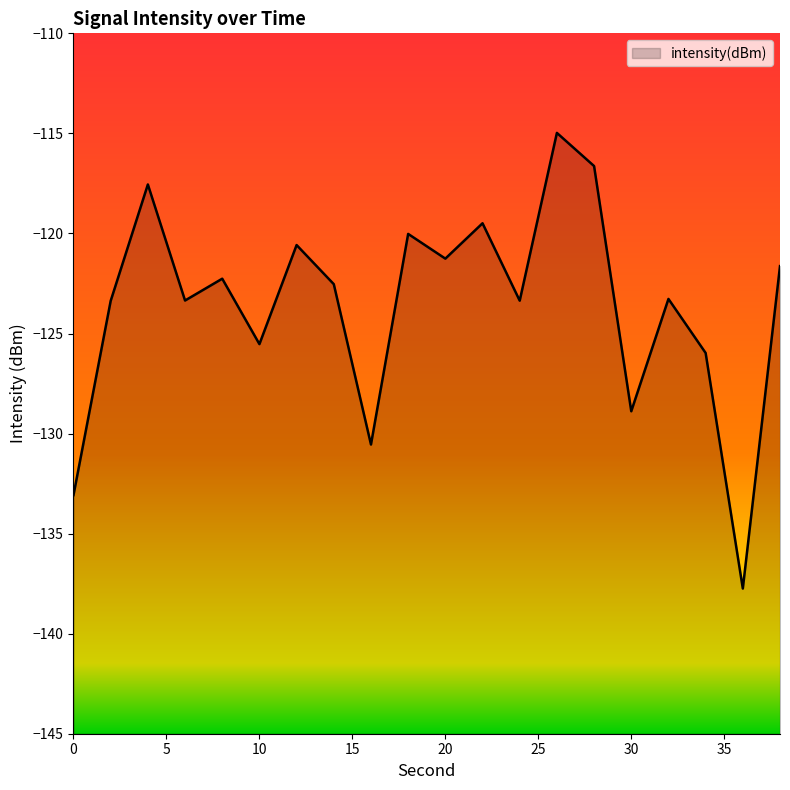

What is the approximate value at 24?

-123.4